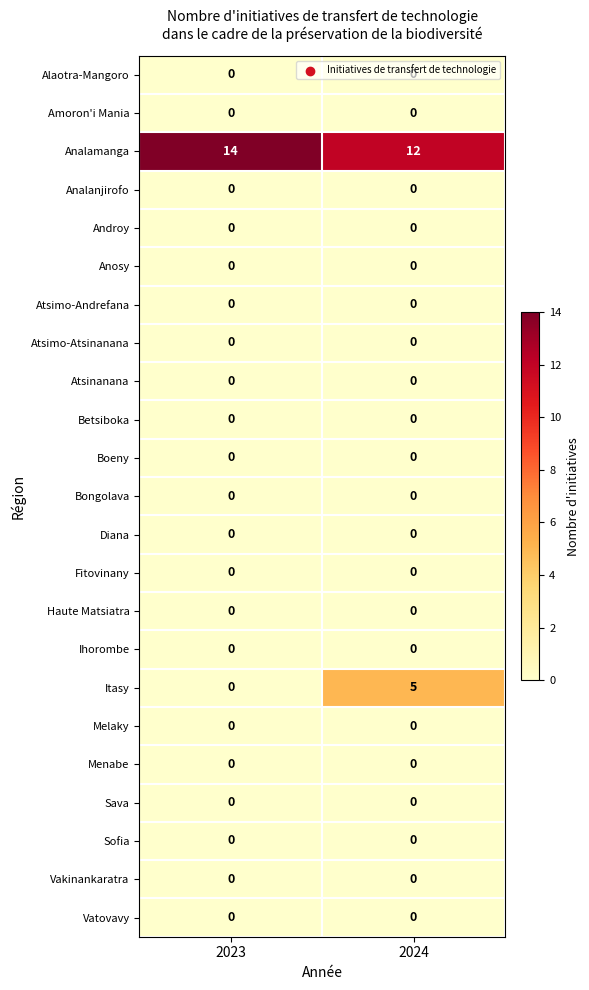

Between 2023 and 2024, which series saw the biggest shift?

Itasy